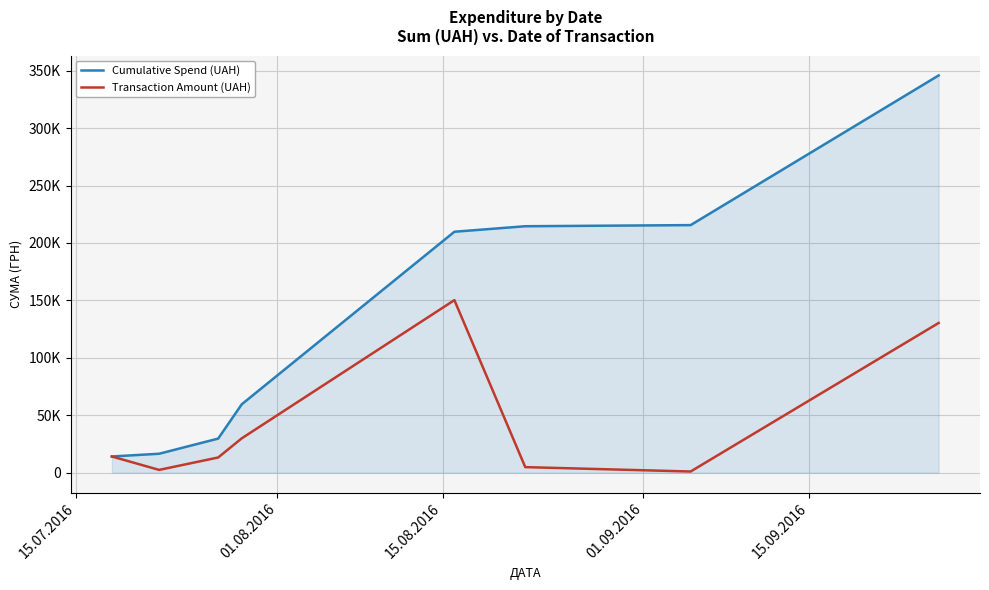

What is the difference between the maximum and minimum values in the Cumulative Spend (UAH) series?

331845.3